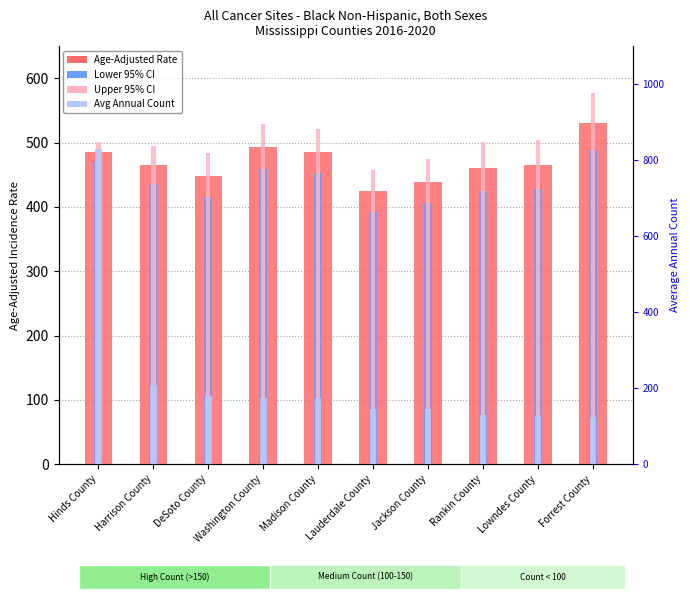

True or false: Lower 95% CI has a value of 576.8 at Rankin County.

False